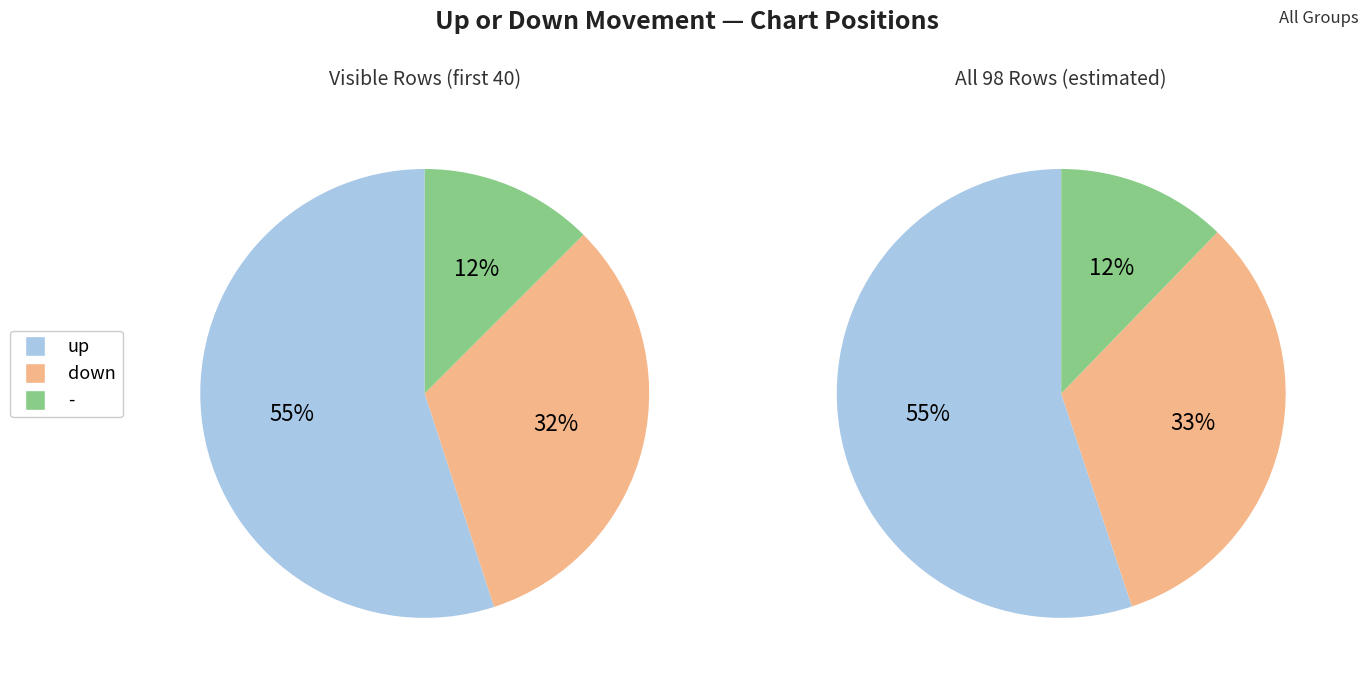

To the nearest percent, what portion does down represent?

32%